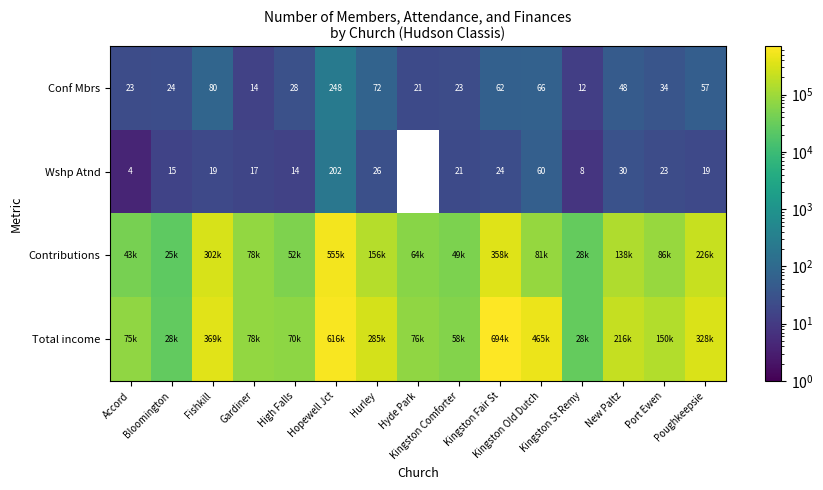

What is the difference between the maximum and minimum values in the Conf Mbrs series?

236